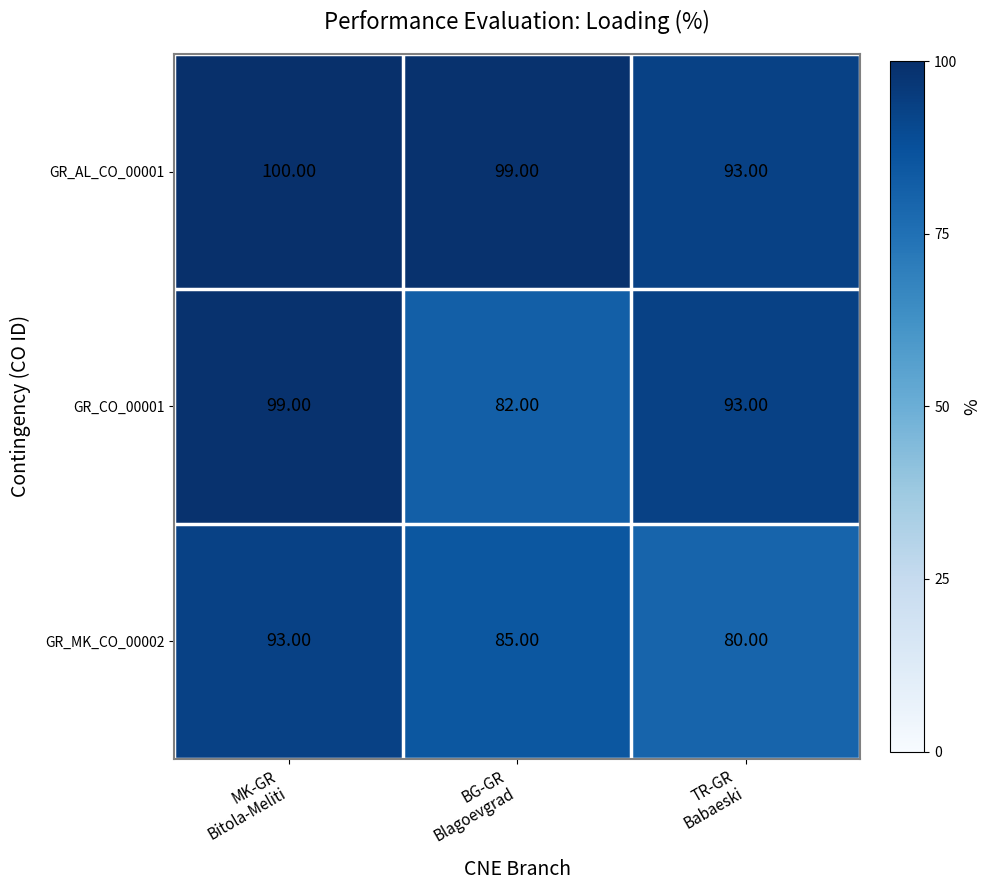

What is the minimum value shown in the chart?

80